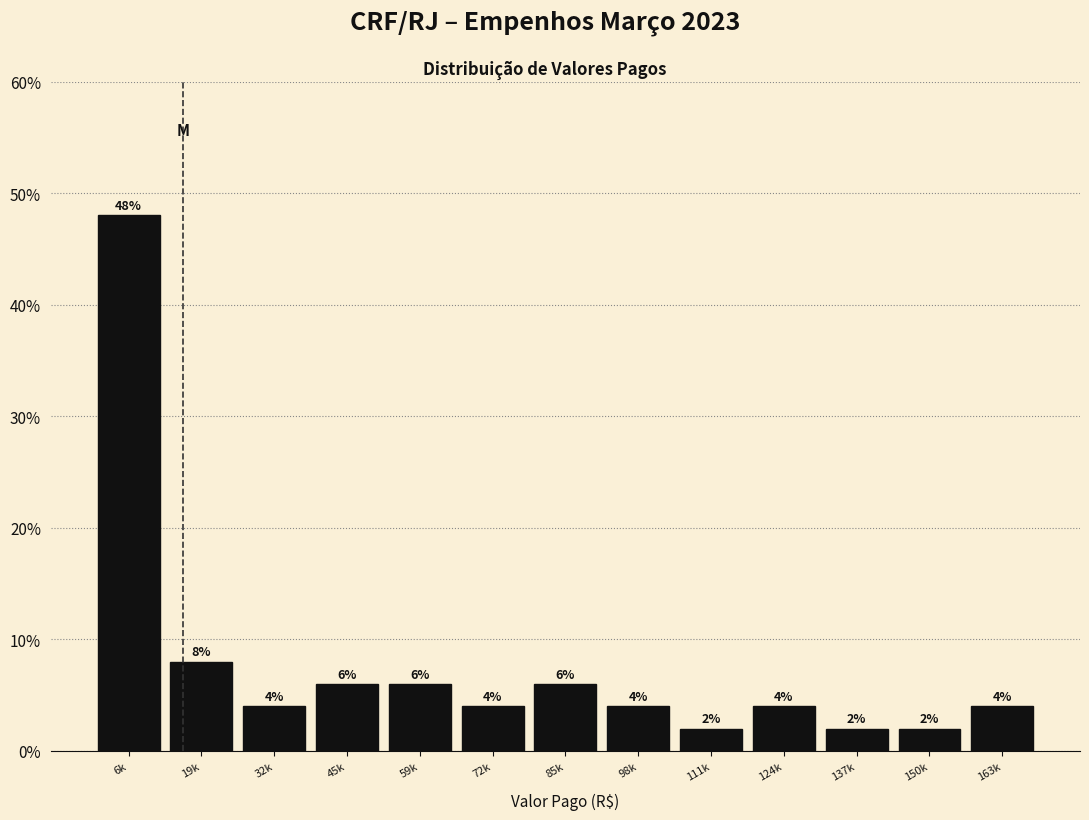

Reading left to right, transcribe all the data shown in this chart.

6k=48	19k=8	32k=4	45k=6	59k=6	72k=4	85k=6	98k=4	111k=2	124k=4	137k=2	150k=2	163k=4